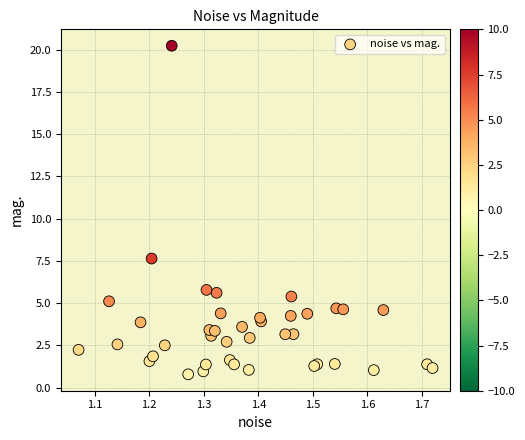

What Y value in the scatter plot is closest to 10?

7.6